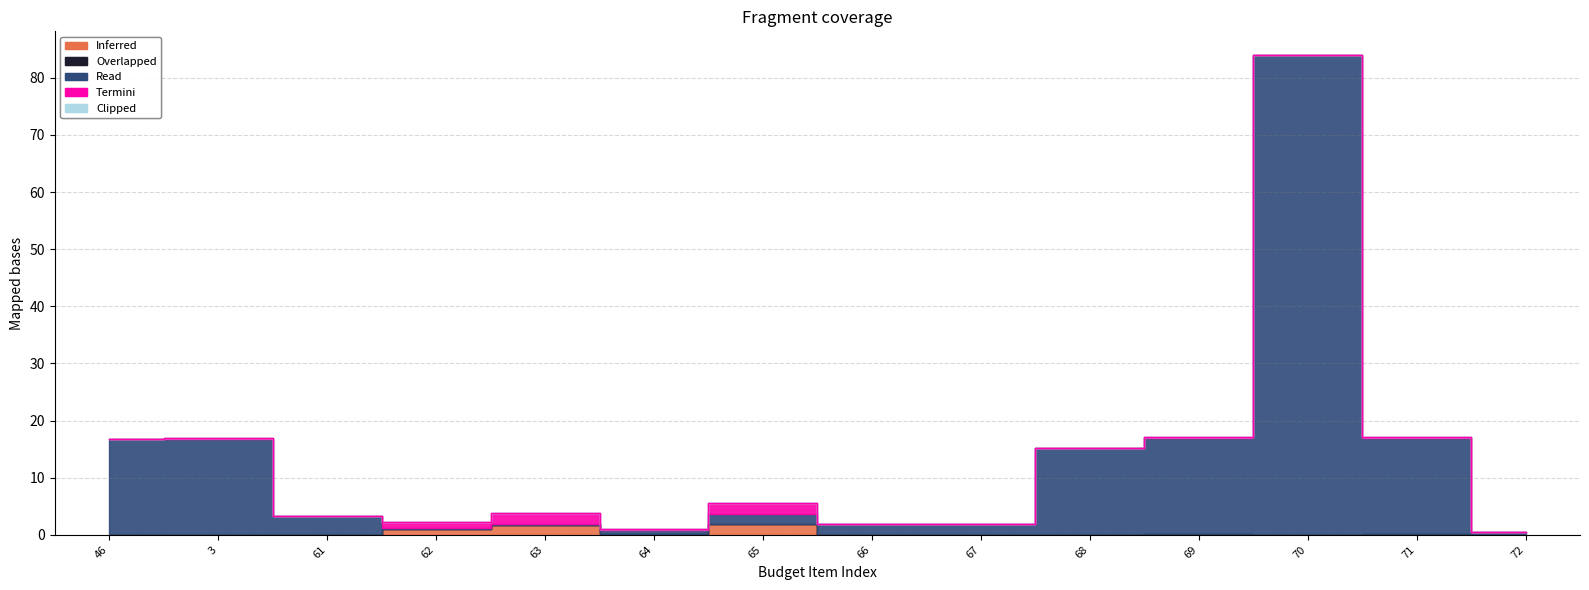

Reading left to right, list all the values displayed in this chart.

Inferred: 46=0.0	3=0.0	61=0.0	62=1.1	63=1.8	64=0.2	65=1.9	66=0.0	67=0.1	68=0.0	69=0.2	70=0.0	71=0.2	72=0.0
Overlapped: 46=0.0	3=0.0	61=0.0	62=0.0	63=0.0	64=0.0	65=0.0	66=0.0	67=0.0	68=0.0	69=0.0	70=0.0	71=0.0	72=0.0
Read: 46=16.8	3=16.8	61=3.2	62=0.1	63=0.1	64=0.7	65=1.8	66=1.9	67=1.9	68=15.2	69=16.8	70=83.9	71=16.8	72=0.4
Termini: 46=0.0	3=0.2	61=0.0	62=1.1	63=1.8	64=0.2	65=1.9	66=0.0	67=0.1	68=0.0	69=0.2	70=0.0	71=0.2	72=0.0
Clipped: 46=0.0	3=0.0	61=0.0	62=0.0	63=0.0	64=0.0	65=0.0	66=0.0	67=0.0	68=0.0	69=0.0	70=0.0	71=0.0	72=0.0